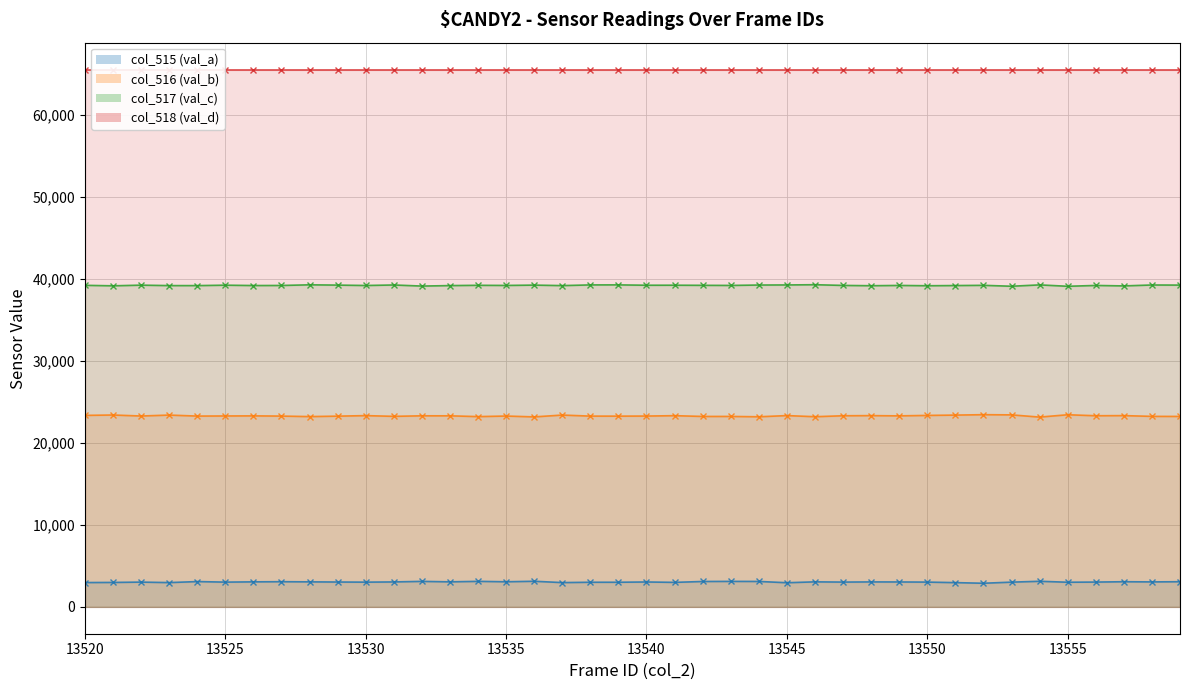

What is the value of the col_517 (val_c) (line) point at the 25th from the left?

39252